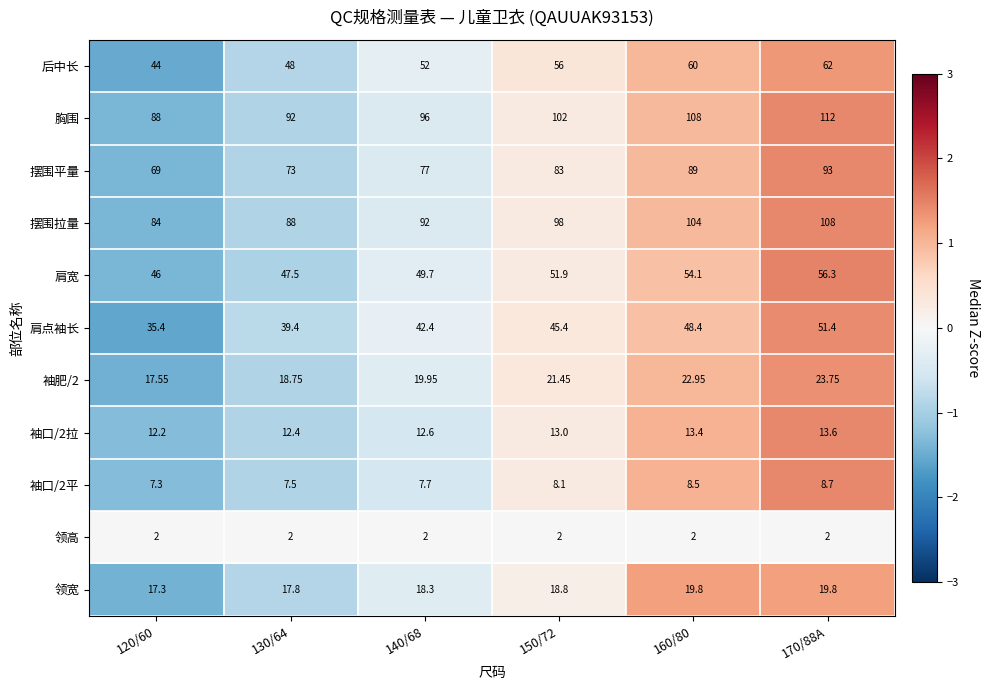

Which series has the largest total across all categories?

胸围